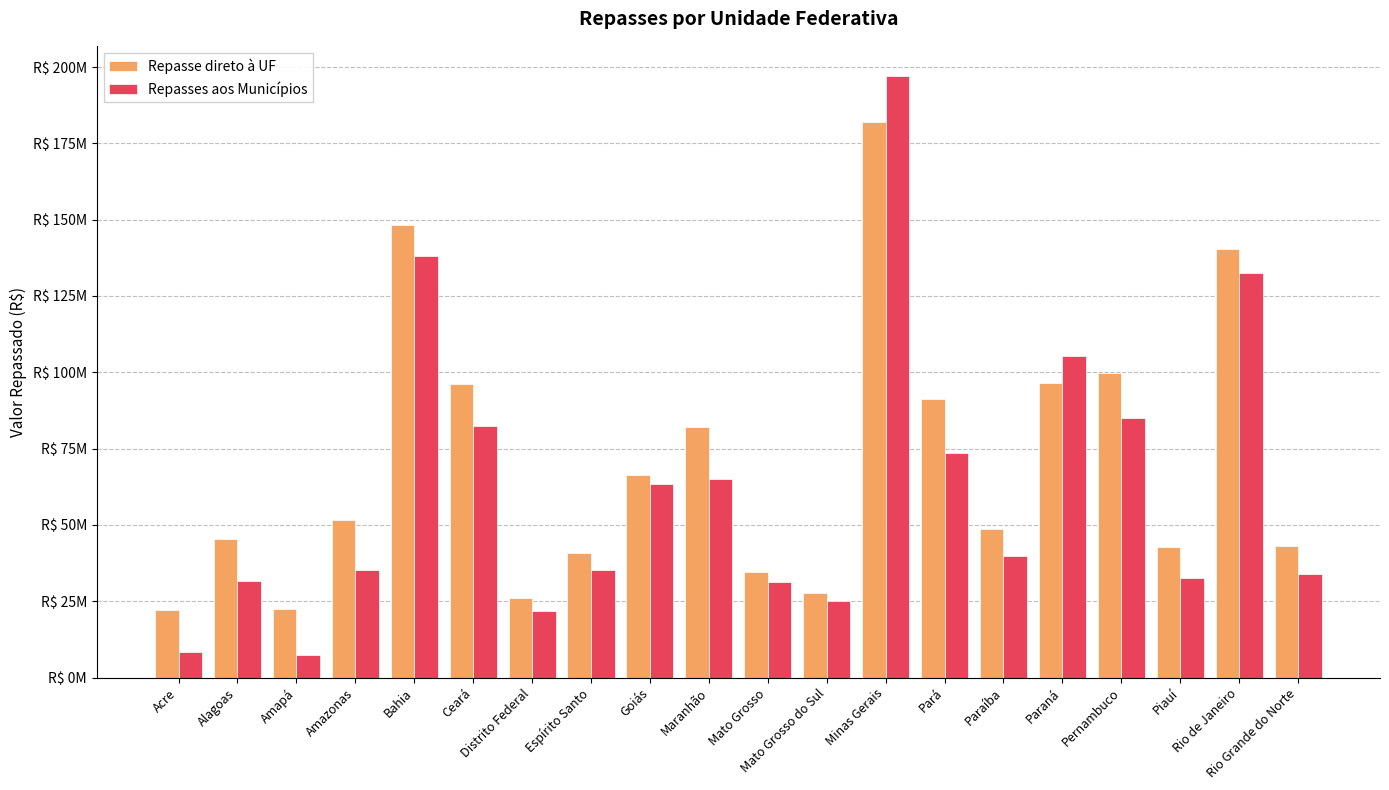

Rank the series at Piauí from lowest to highest value.

Repasses aos Municípios, Repasse direto à UF